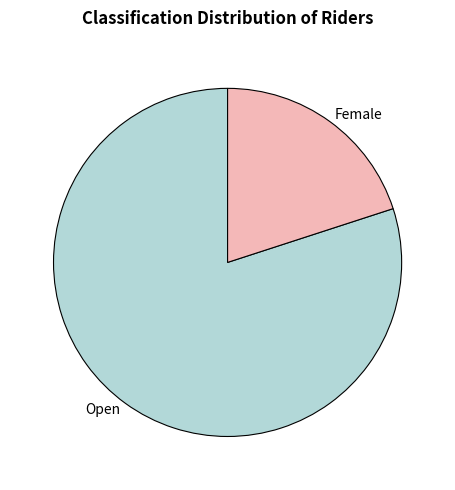

What is the largest slice in the pie chart?

Open